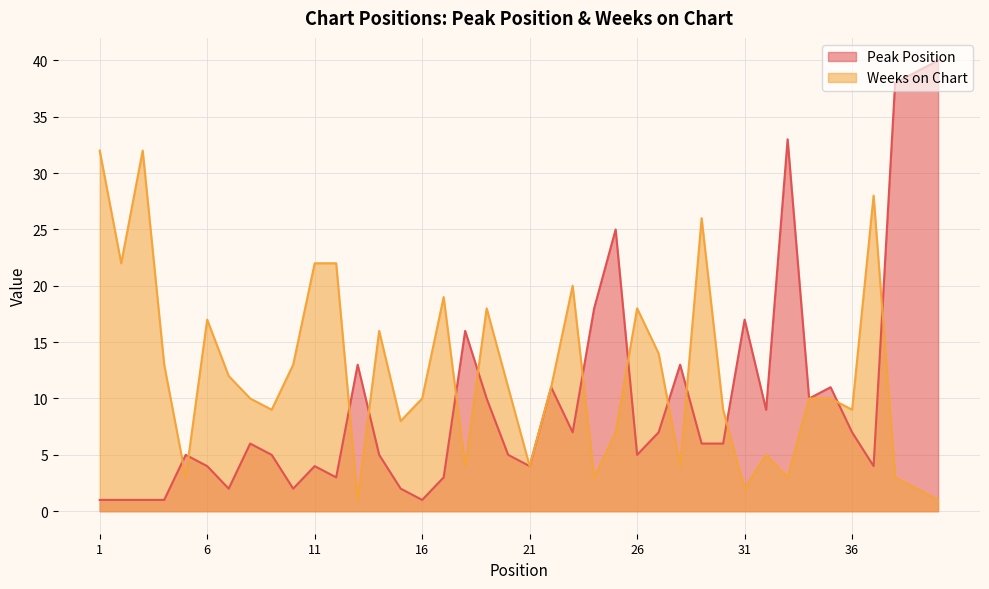

Does the chart display data point markers on the line(s)?

No